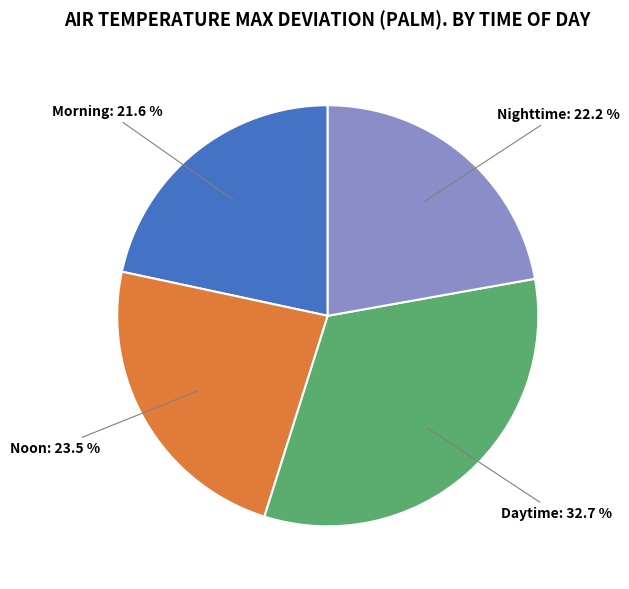

Does Morning account for over 50% of the chart?

No